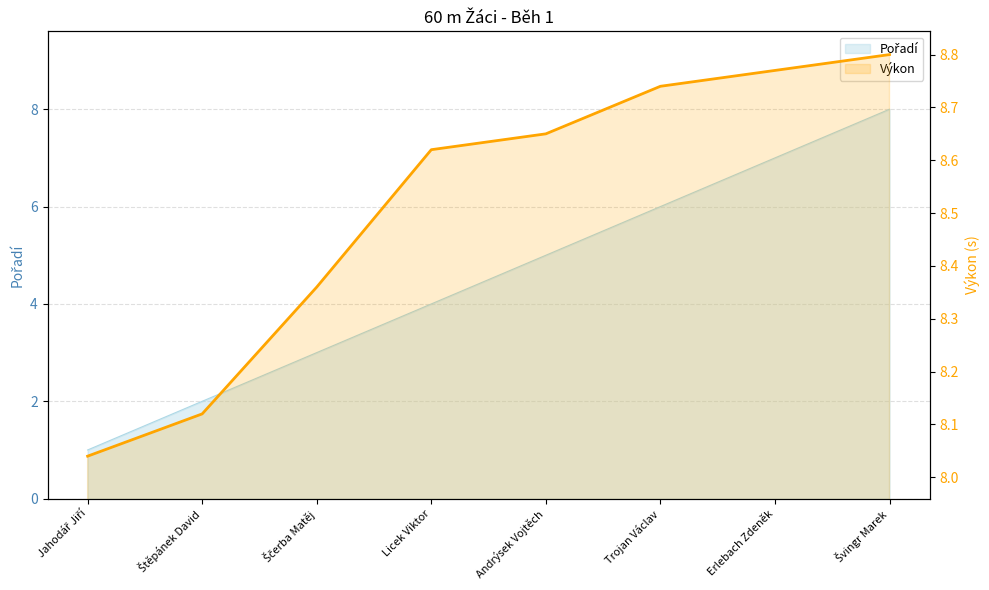

What value does the Pořadí series have at Erlebach Zdeněk?

7.0